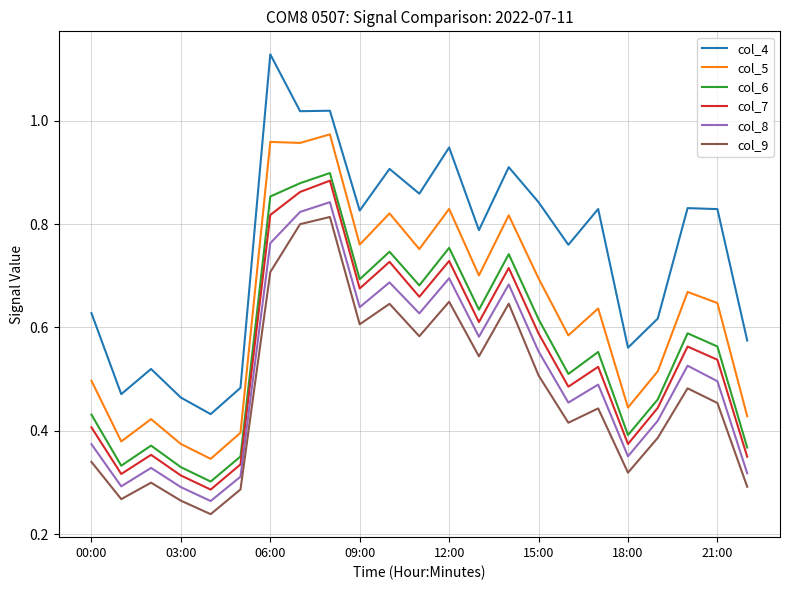

Which series has the widest spread of values?

col_4